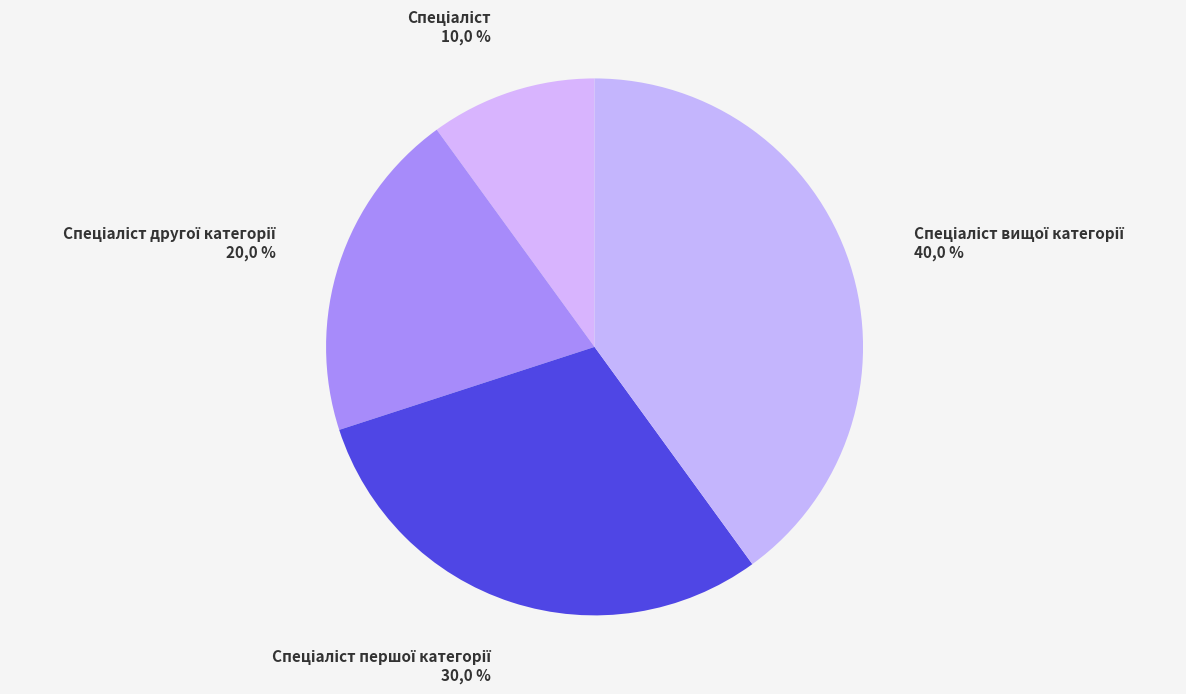

Is there any slice that represents more than half of the pie?

No